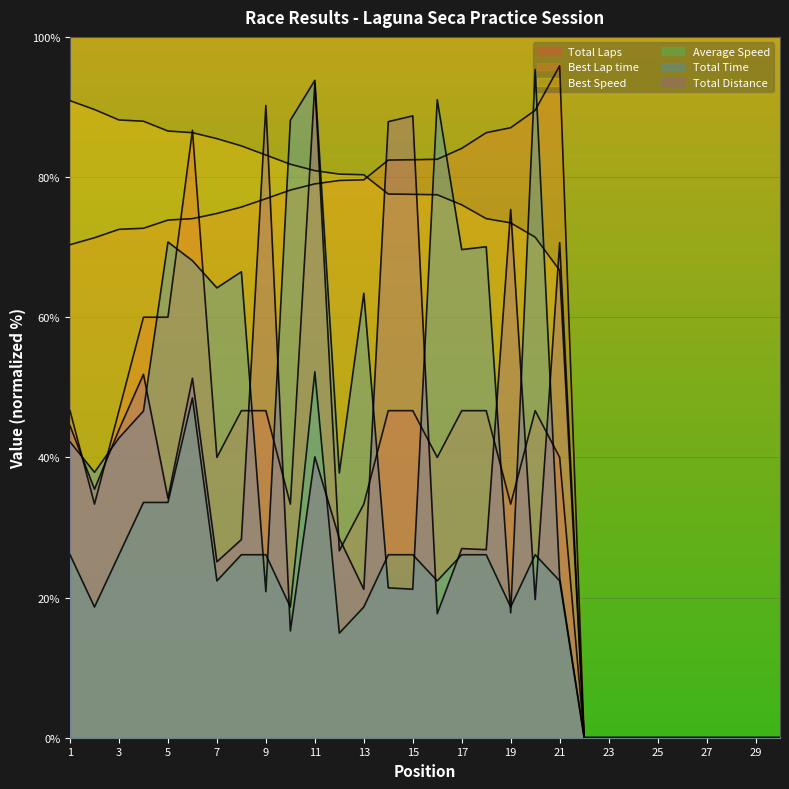

What is the sum of the Total Laps values at 11 and 20?

78.3